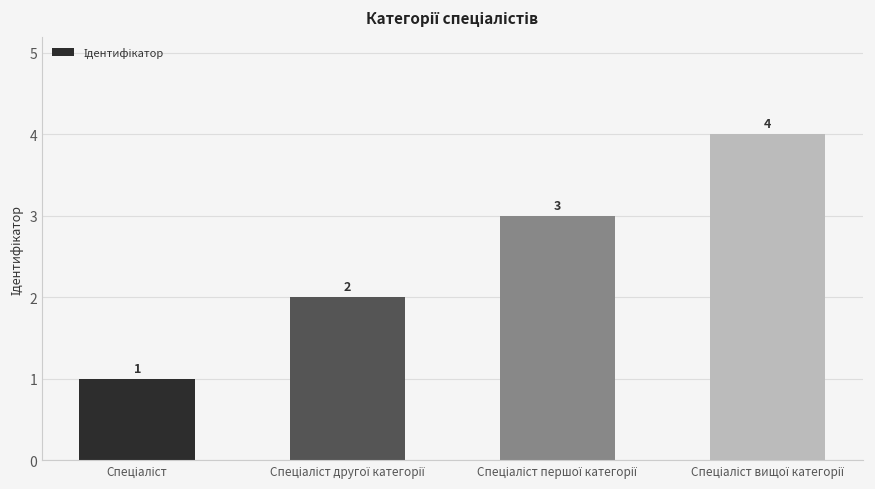

What is the value of the 4th bar from the left?

4